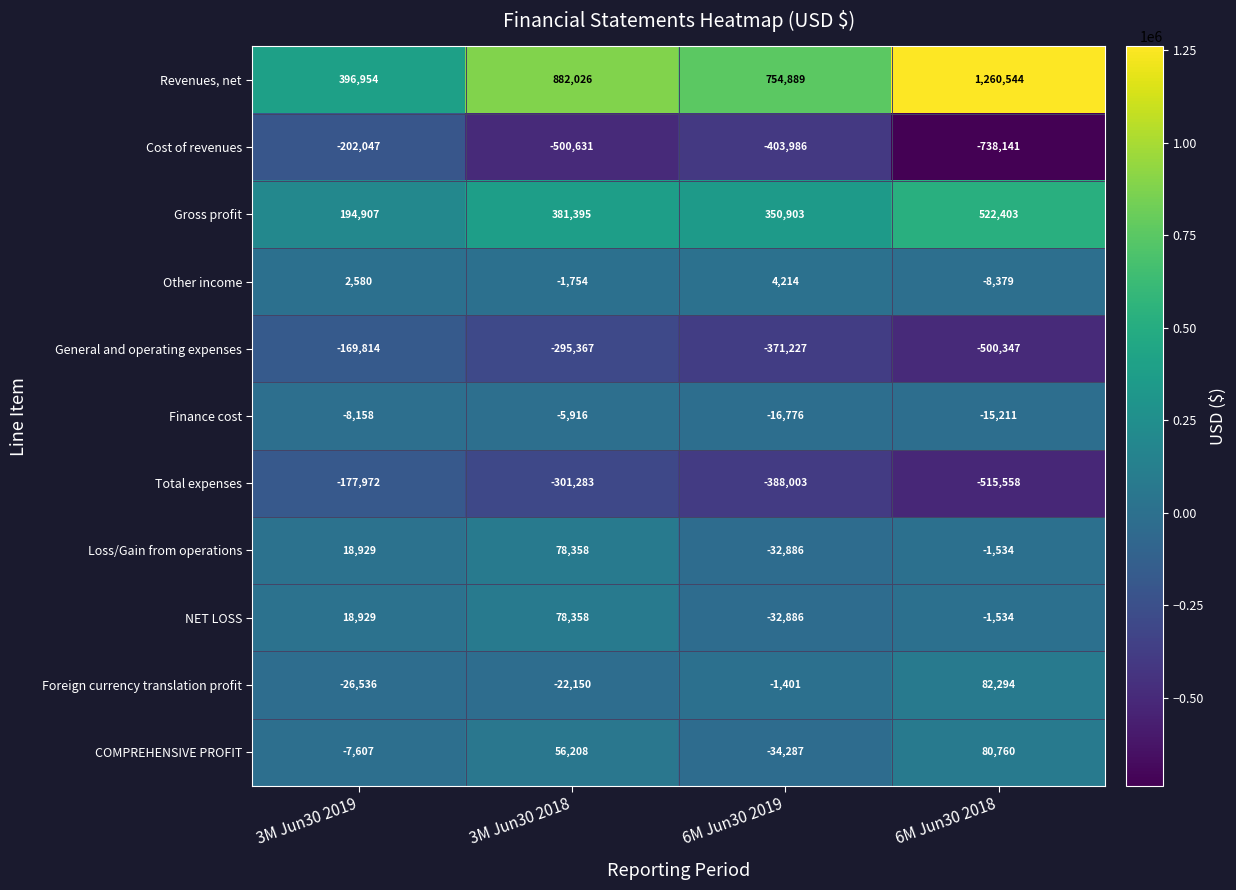

How many categories are shown in the chart?

4